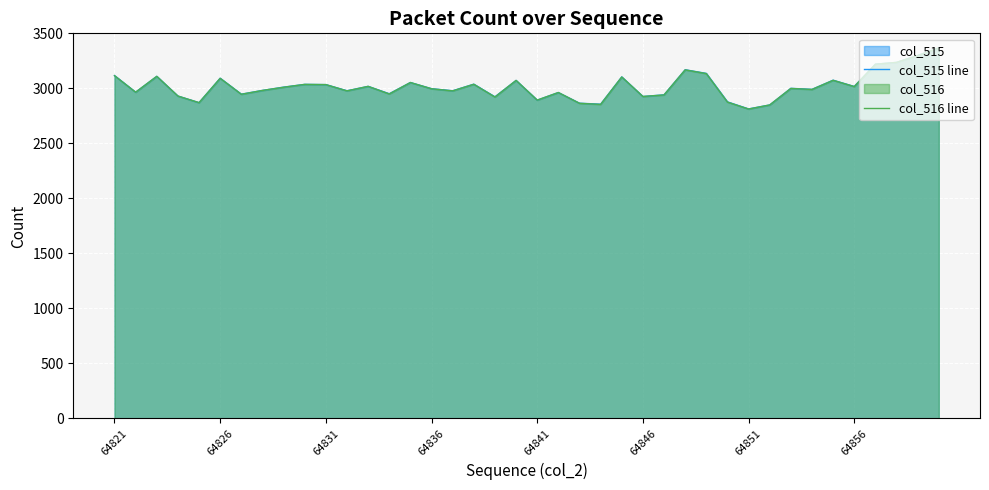

What is the minimum value for col_515 line?

2813